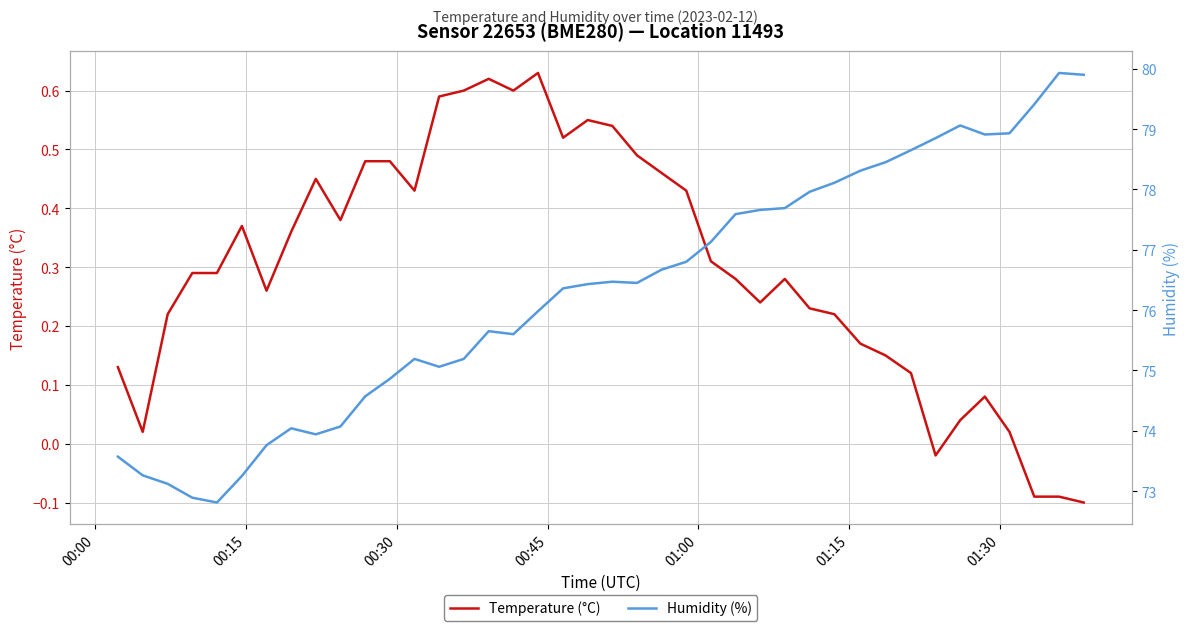

What is the maximum value shown in the chart?

79.9